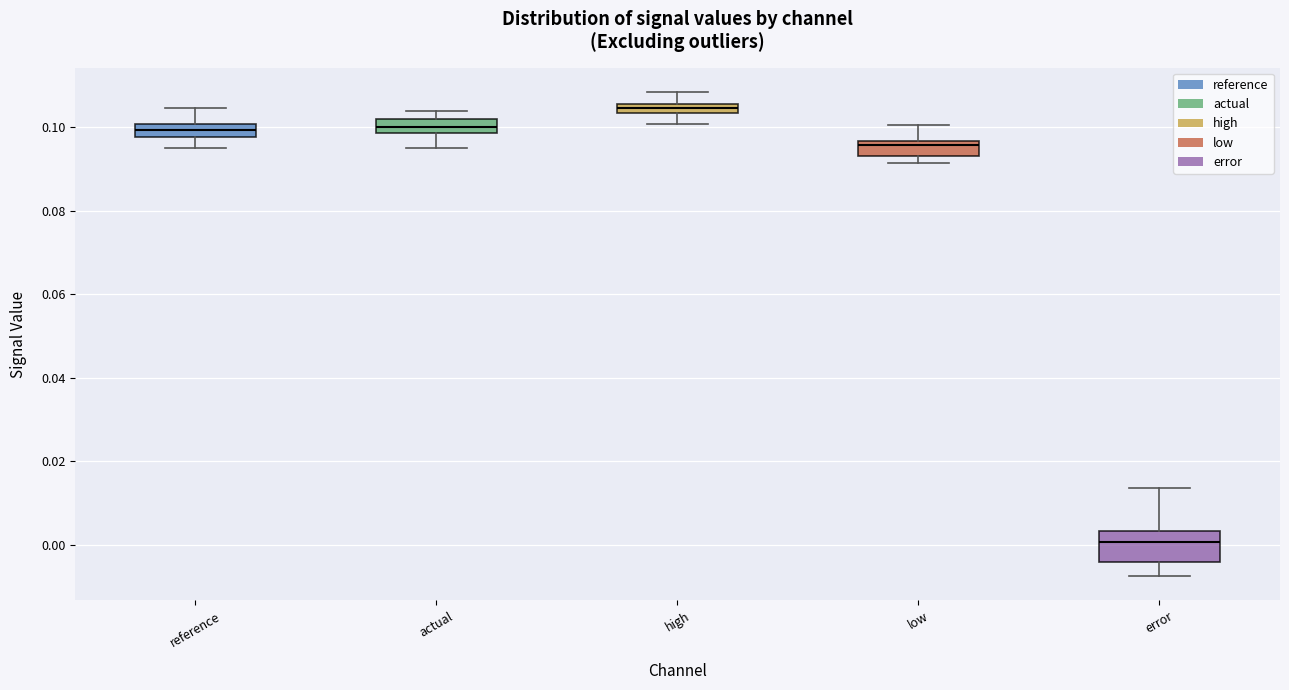

Which box has the highest median line?

high